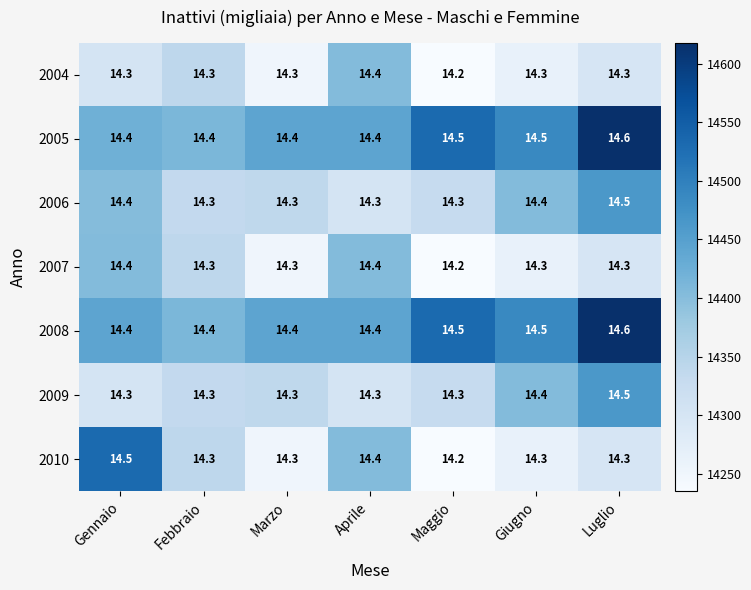

At which category does the chart reach its peak across all series?

Luglio